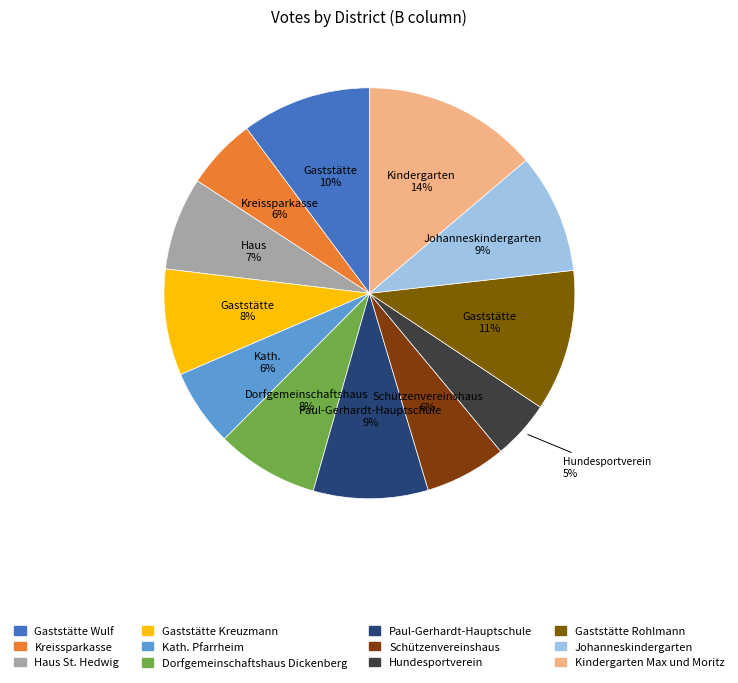

What percentage is NOT represented by Kreissparkasse?

94.4%